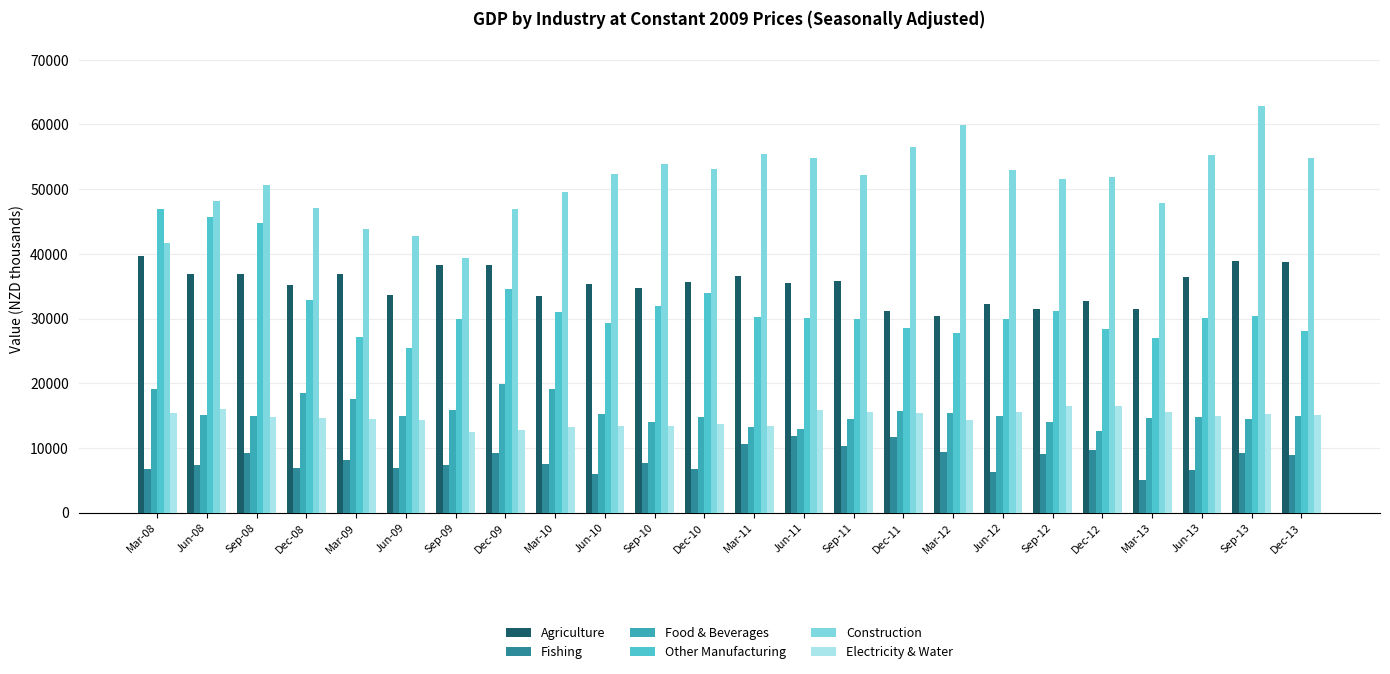

What is the spread (max minus min) of values at Mar-08?

40114.3